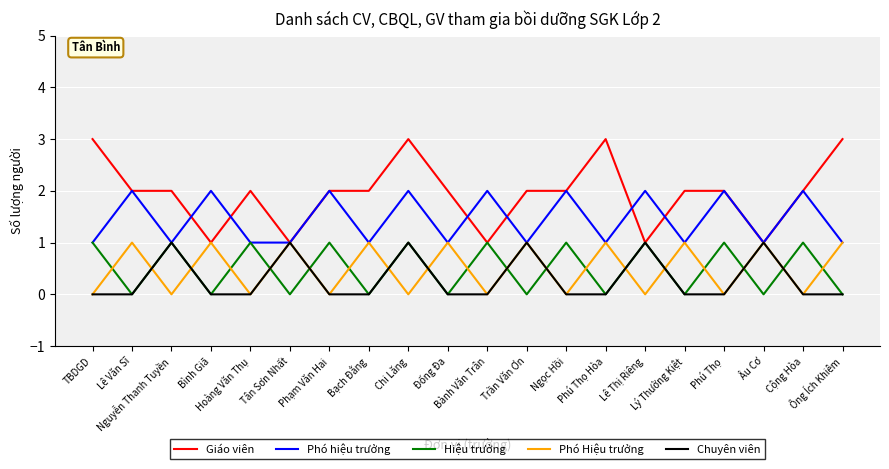

Which series has the largest total across all categories?

Giáo viên